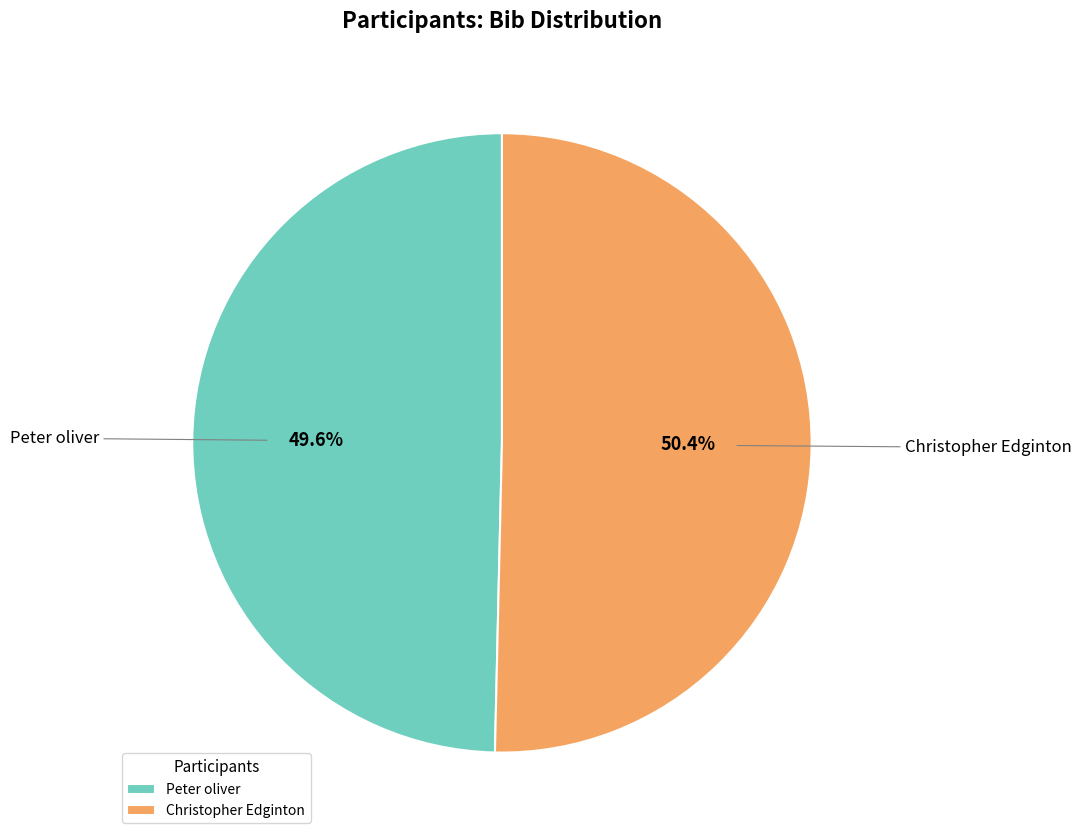

Does Peter oliver represent more than half of the total?

No